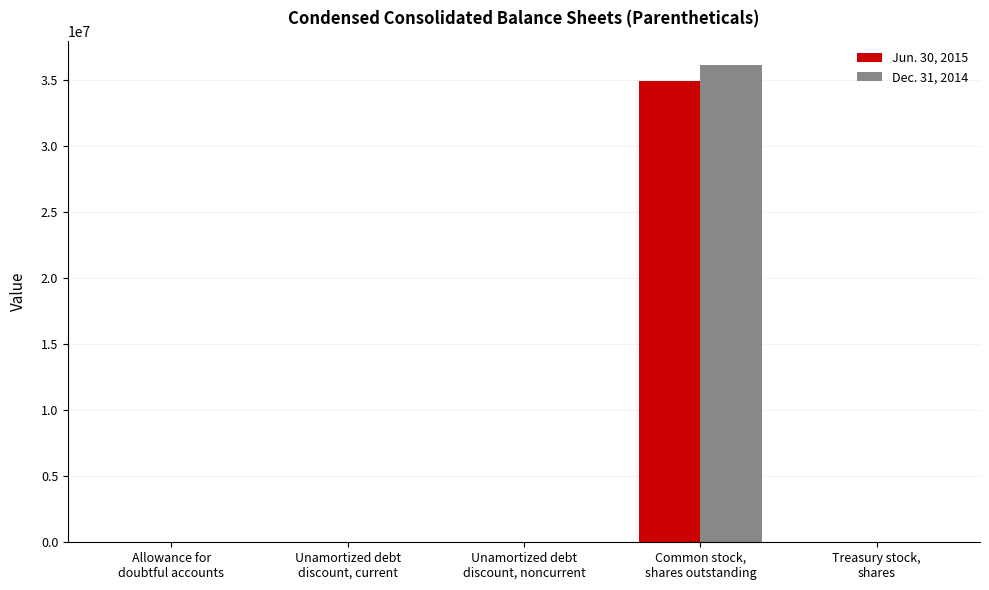

What is the greatest value displayed?

36191565